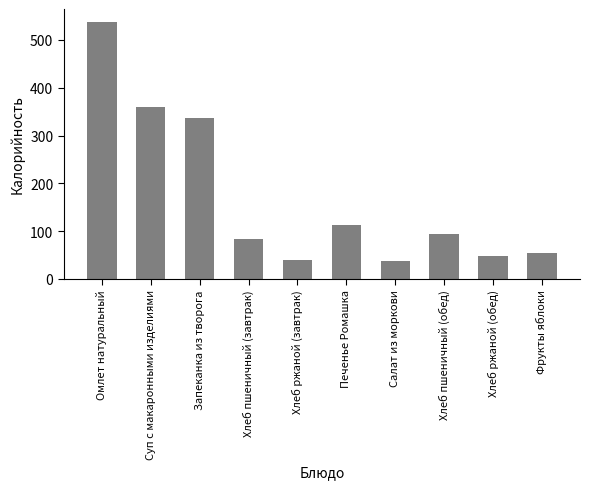

What is the ratio of the value at Запеканка из творога to the value at Хлеб ржаной (обед)?

7.0